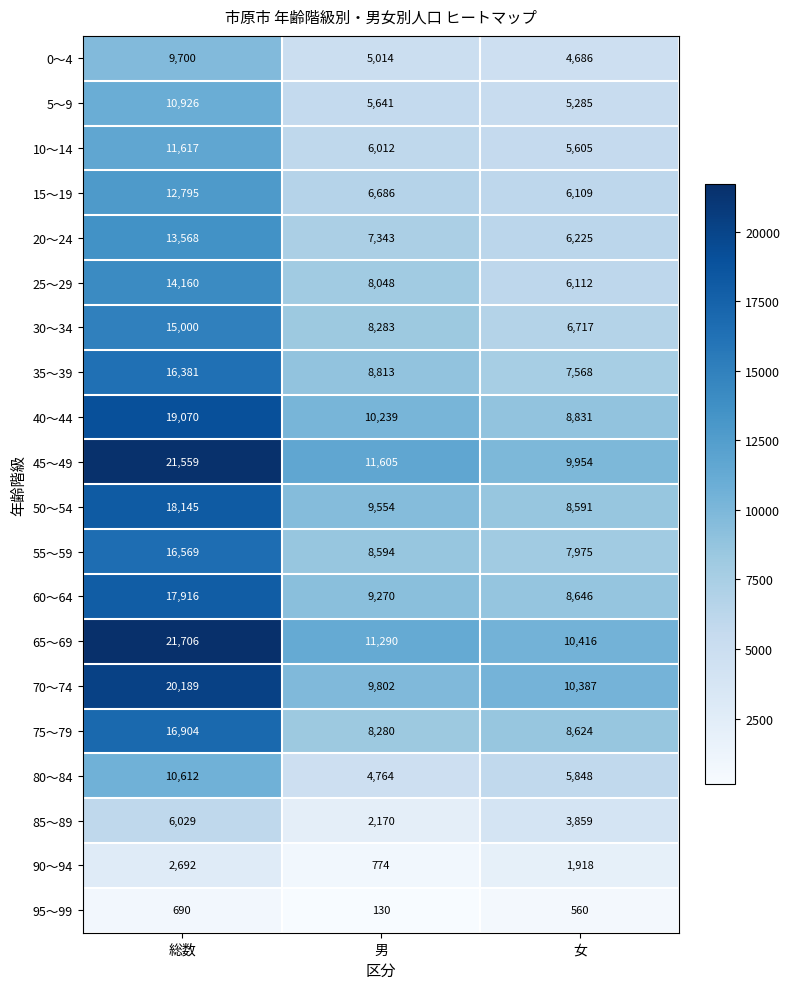

Which category has the highest value across all series?

総数